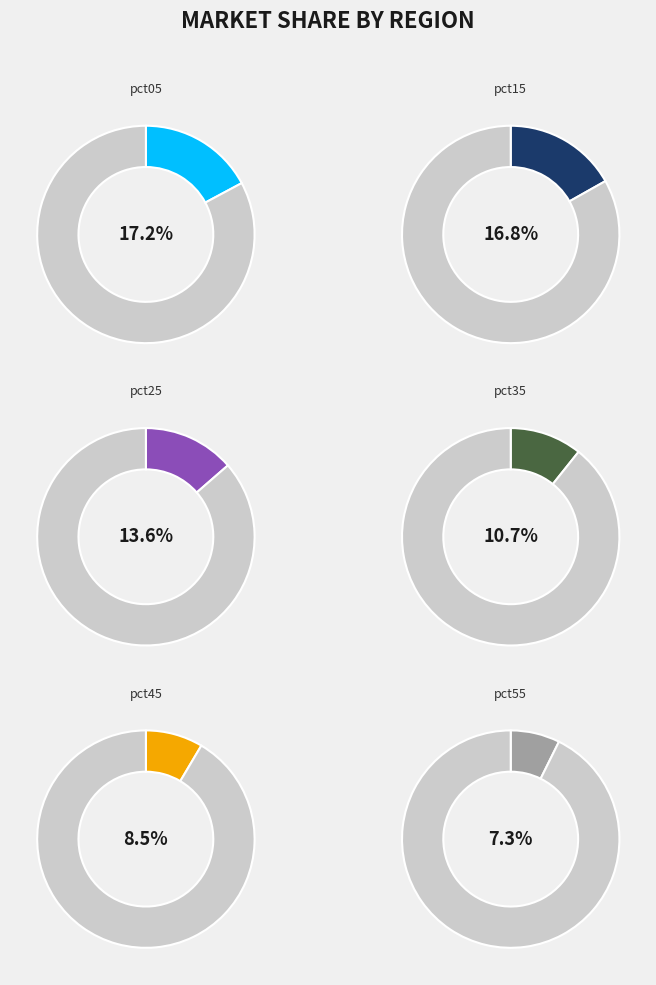

Is there a majority slice in this chart?

No